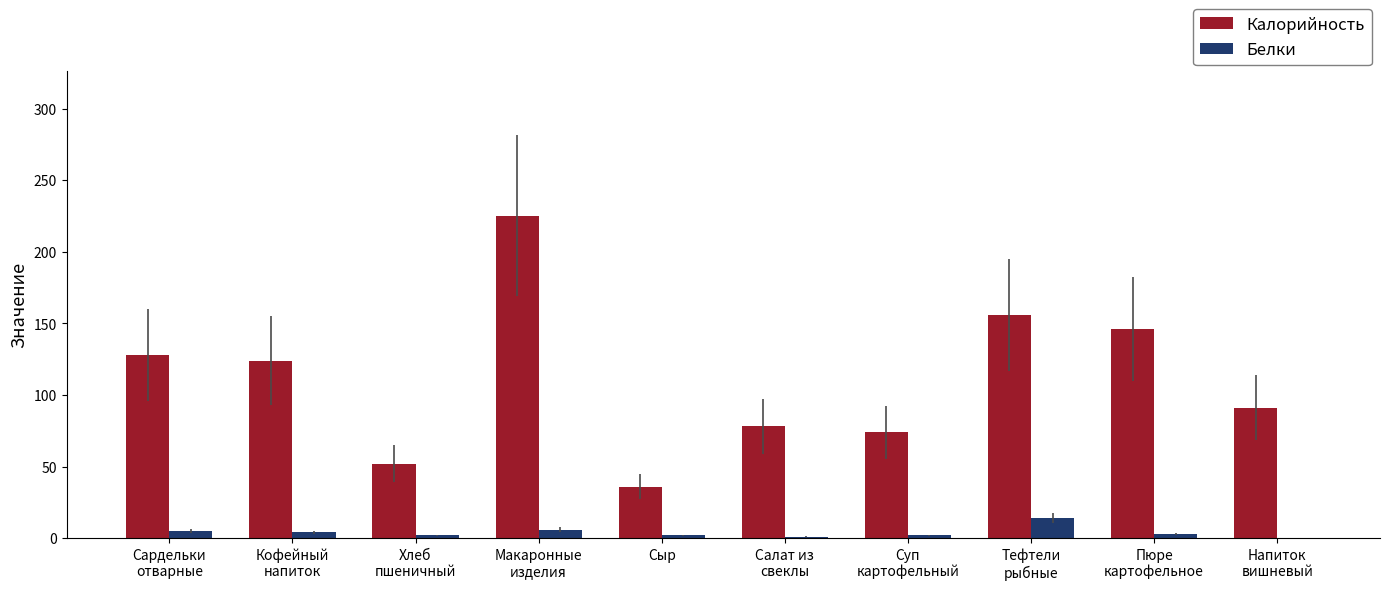

Is it true that Калорийность equals 36 at Сыр?

True